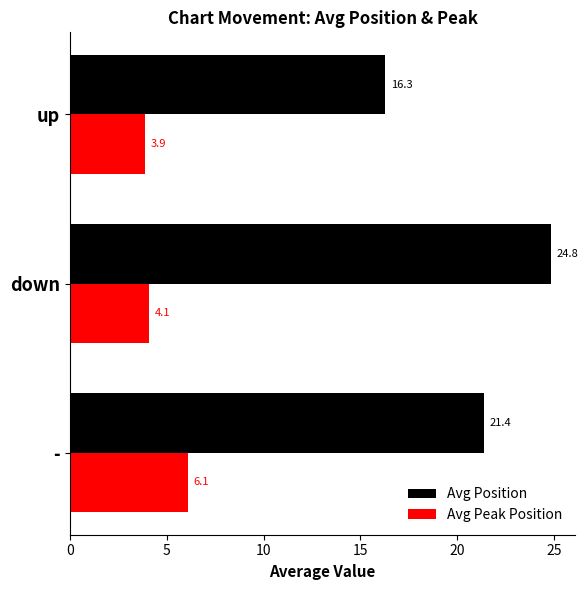

How many values in the Avg Position series exceed 21?

2